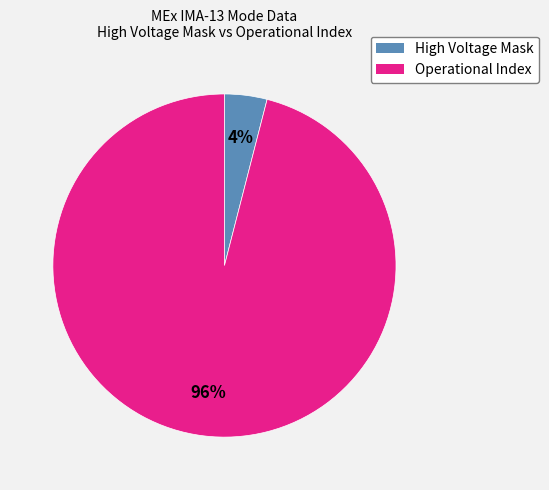

Between High Voltage Mask and Operational Index, which is larger?

Operational Index